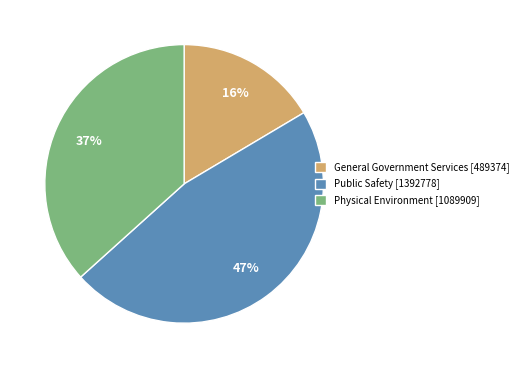

How many slices are in this pie chart?

3